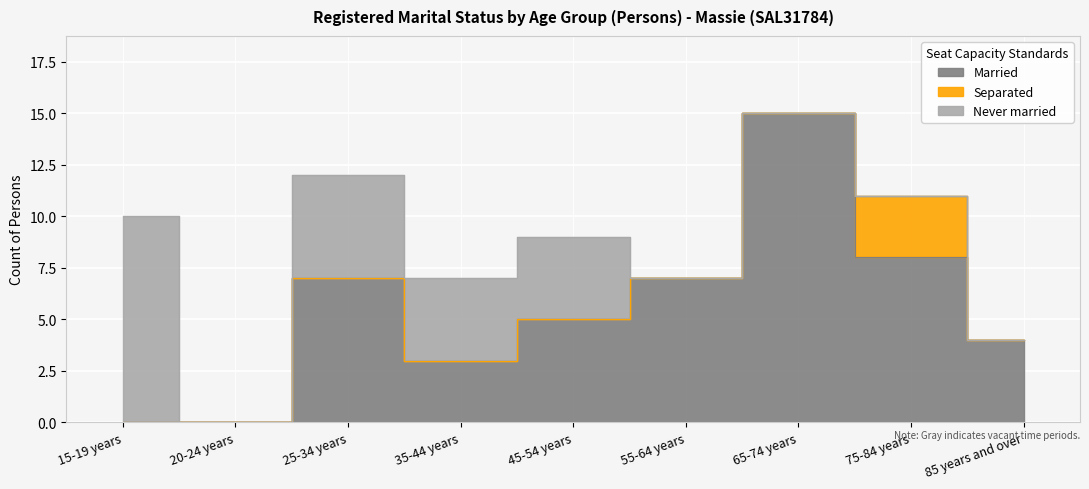

True or false: Never married has more than 0 interior local peaks.

True